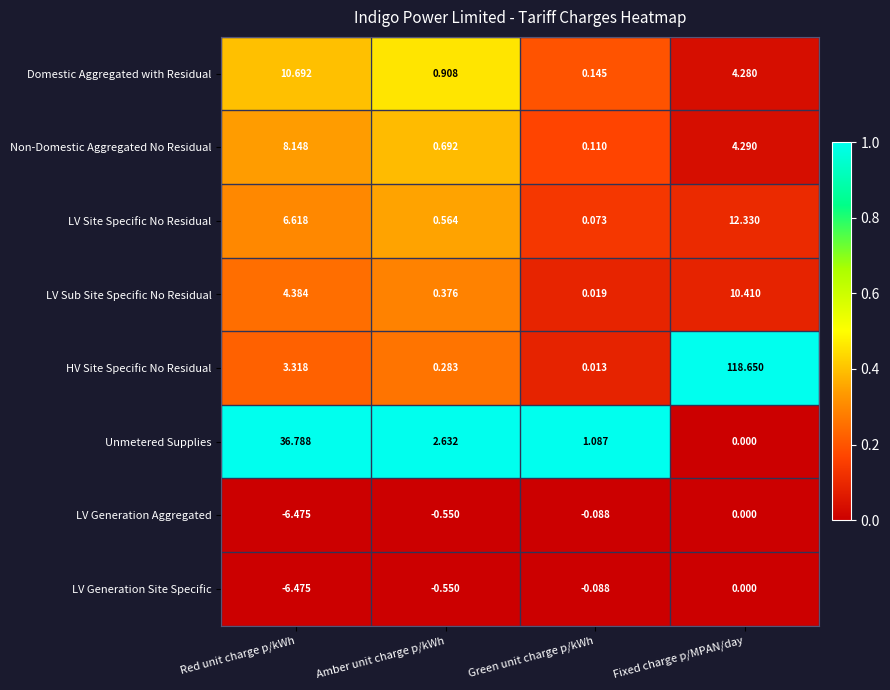

At which label does LV Site Specific No Residual first exceed 6?

Red unit charge p/kWh